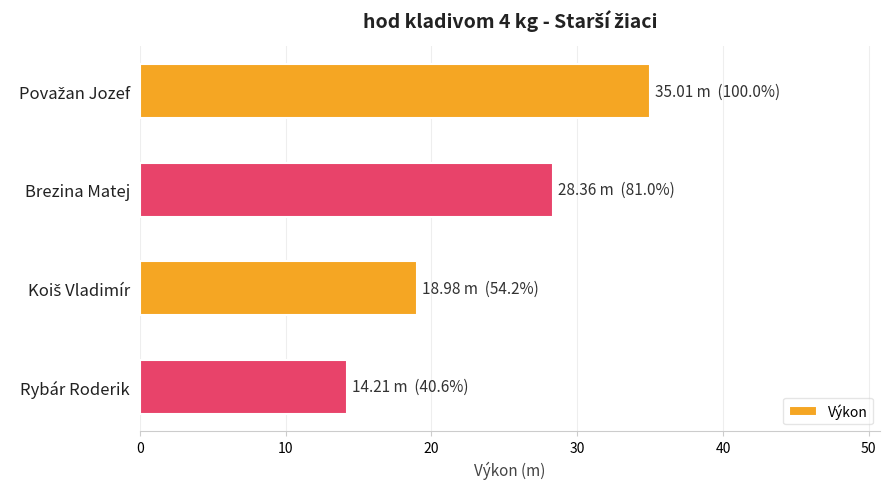

The value at Rybár Roderik is 14.2. True or false?

True